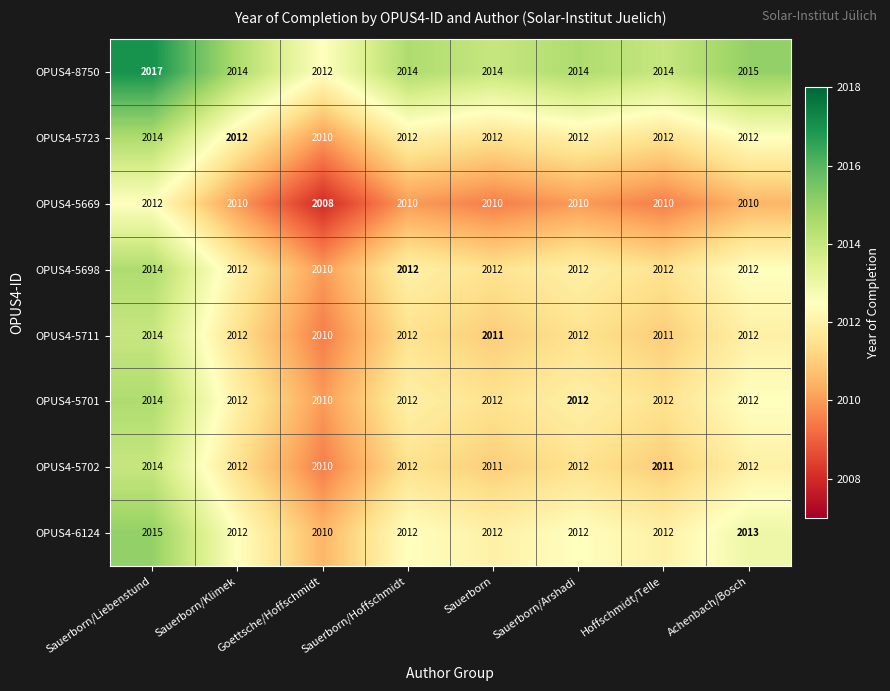

At how many categories does at least one series exceed 2016?

1